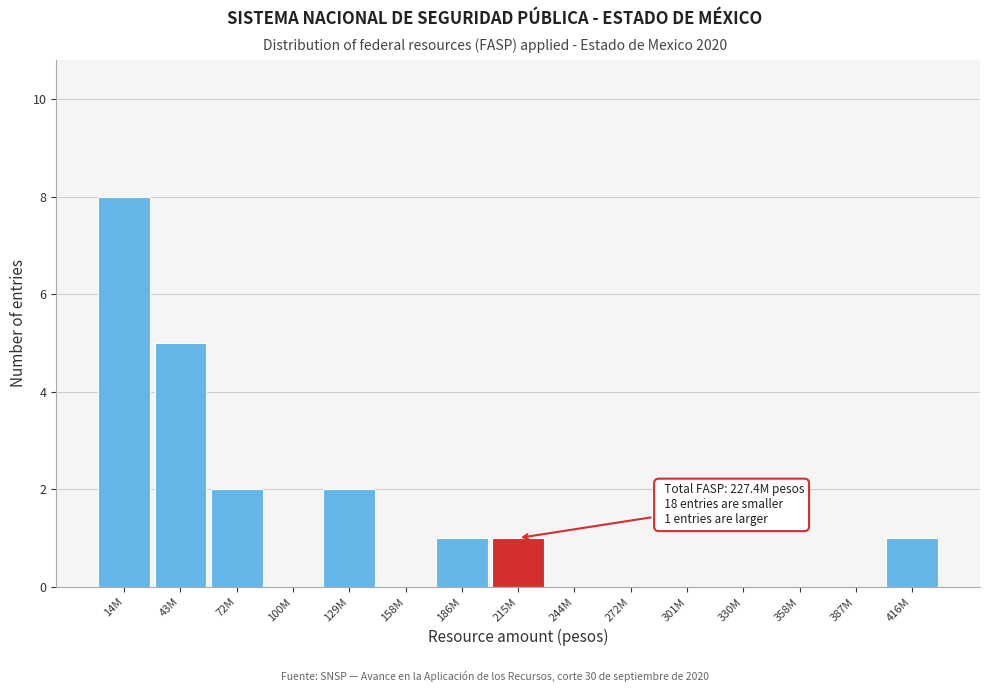

Reading left to right, list all the values displayed in this chart.

14M=8	43M=5	72M=2	100M=0	129M=2	158M=0	186M=1	215M=1	244M=0	272M=0	301M=0	330M=0	358M=0	387M=0	416M=1